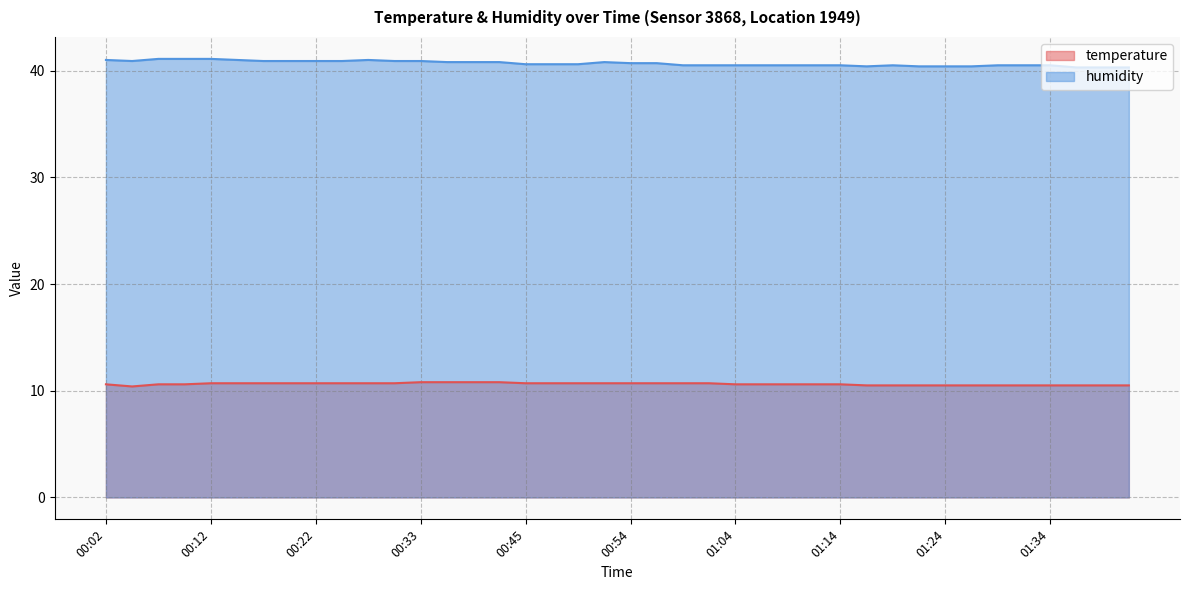

The temperature series shows 10.7 at 00:47. True or false?

True